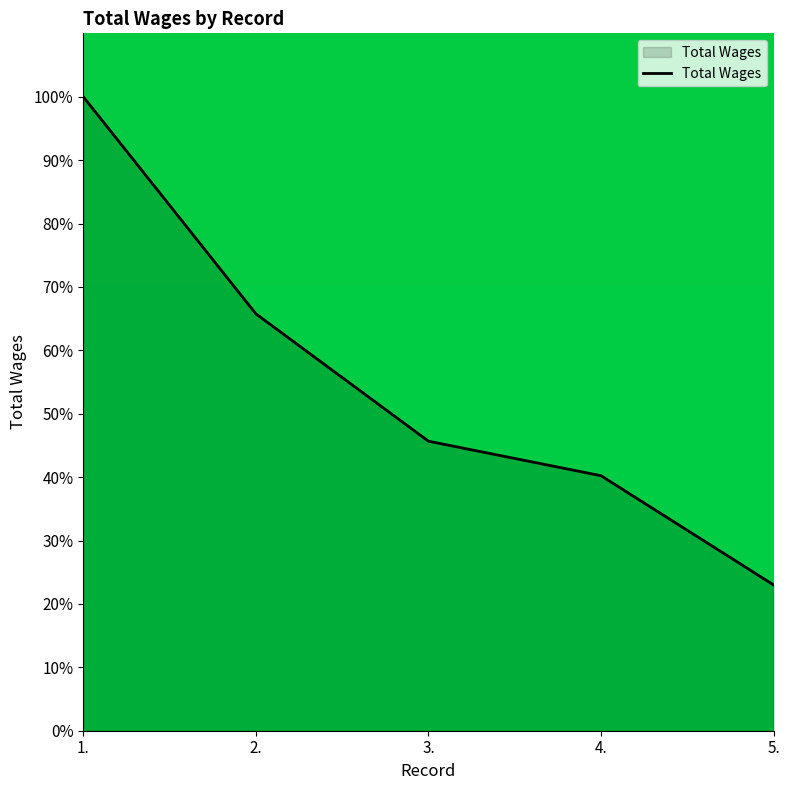

How many values are below 45?

2